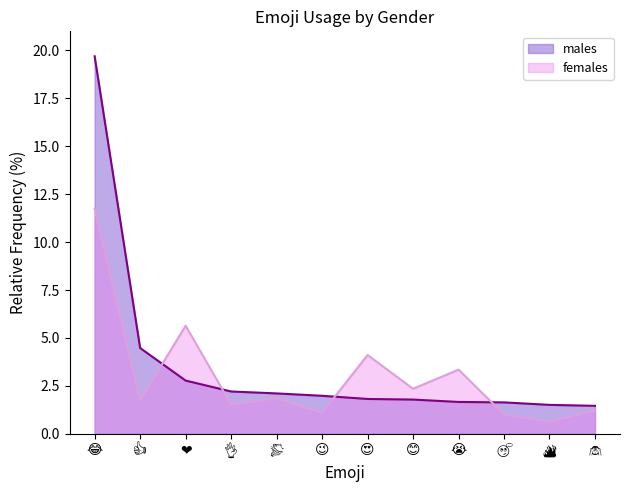

What is the greatest value displayed?

19.7